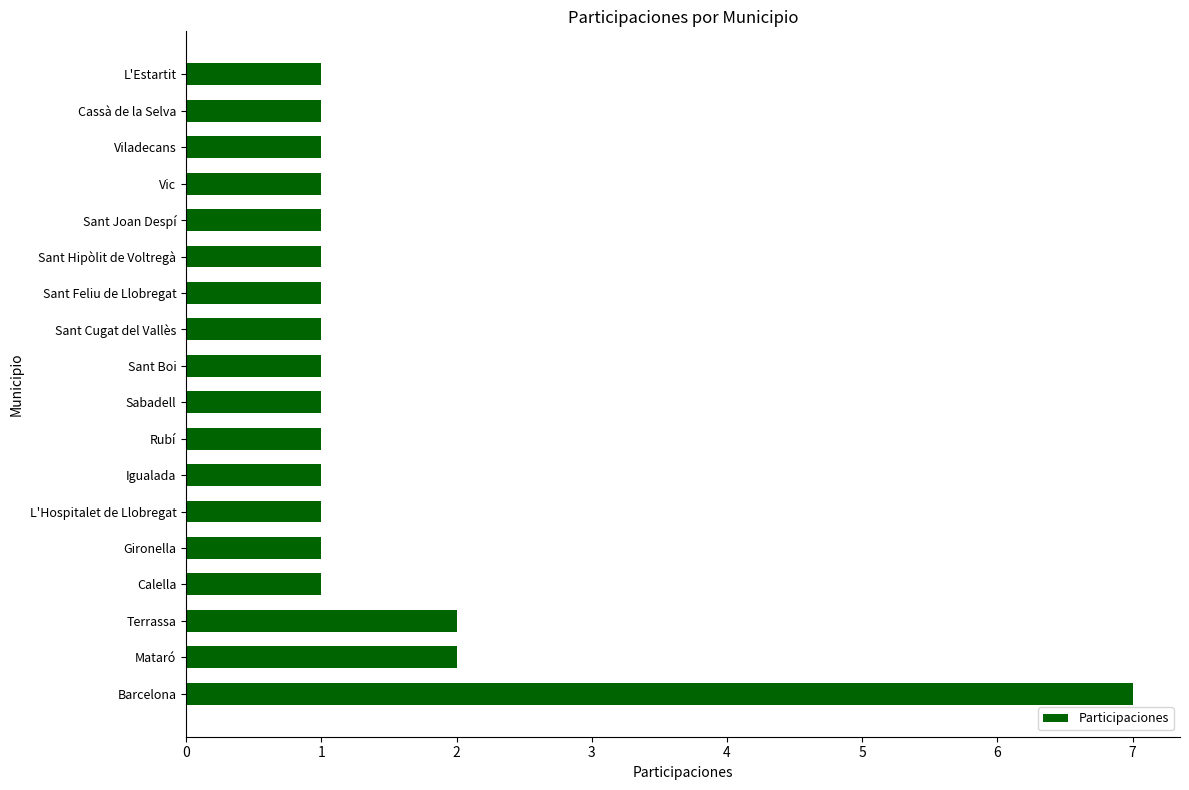

Is it true that the value at Calella is 0?

False